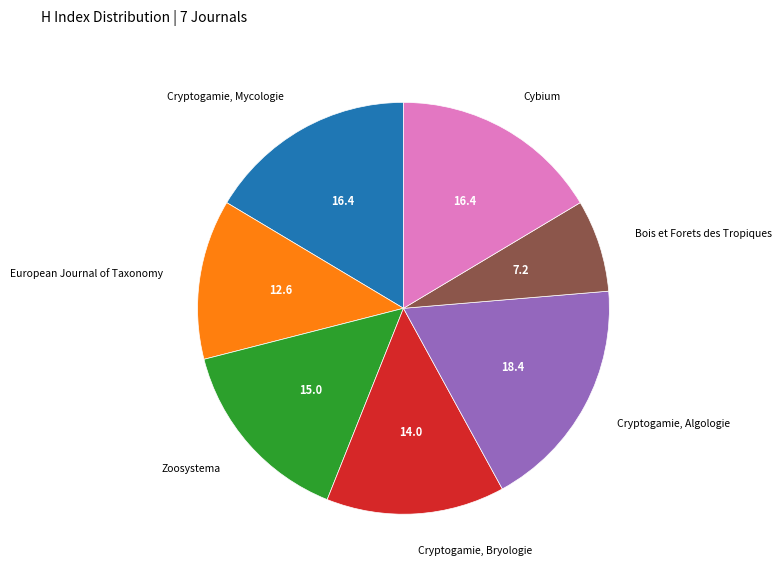

Is there a majority slice in this chart?

No